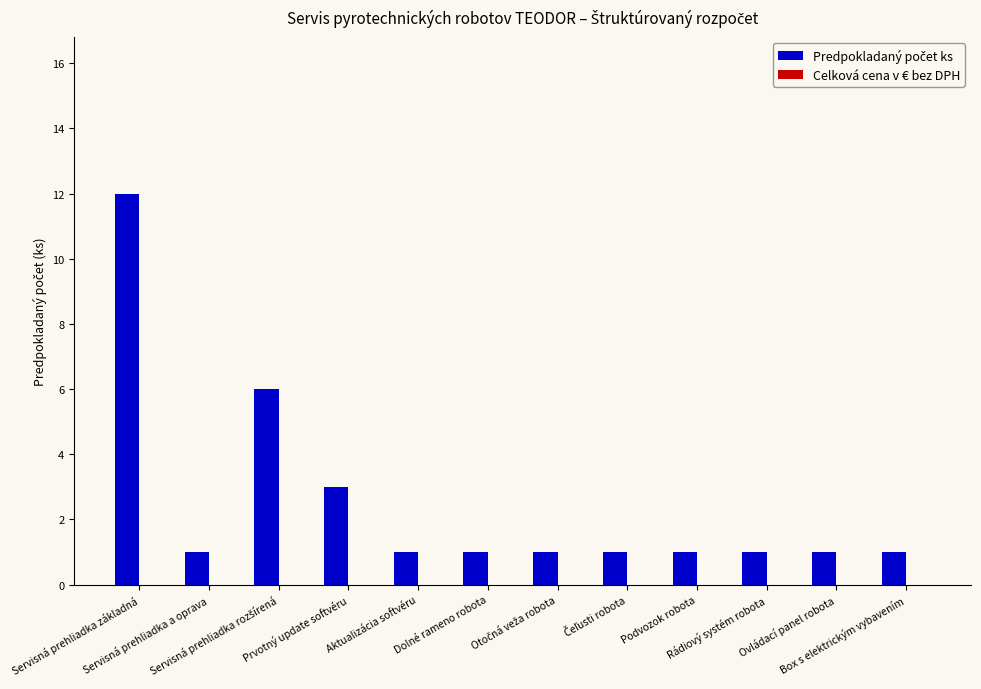

What is the difference between the second highest and minimum values?

5